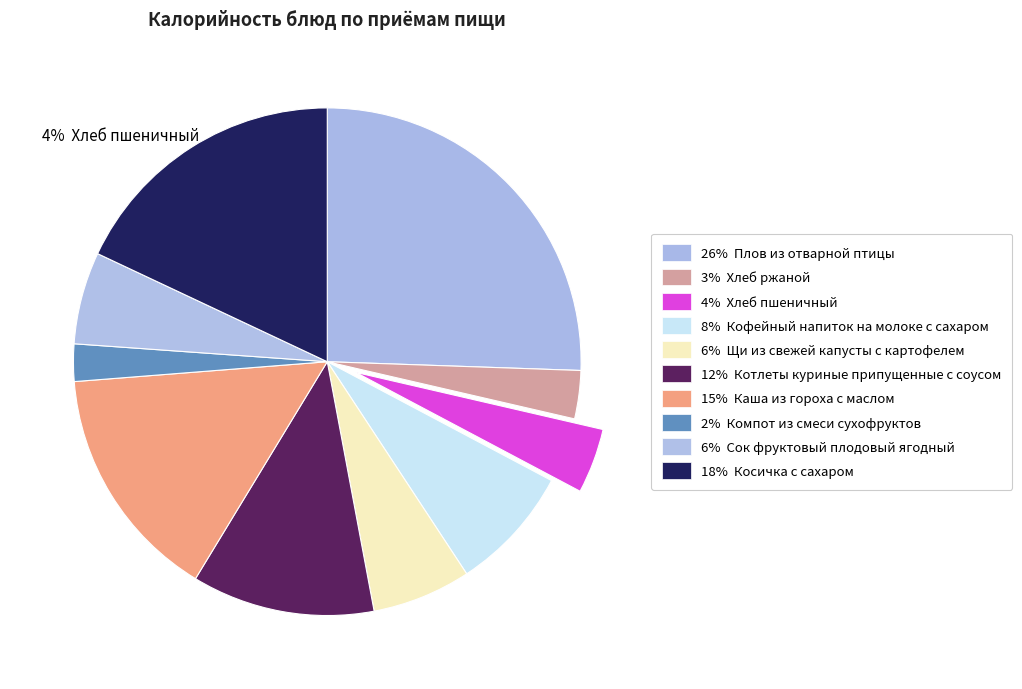

How many slices are in this pie chart?

10